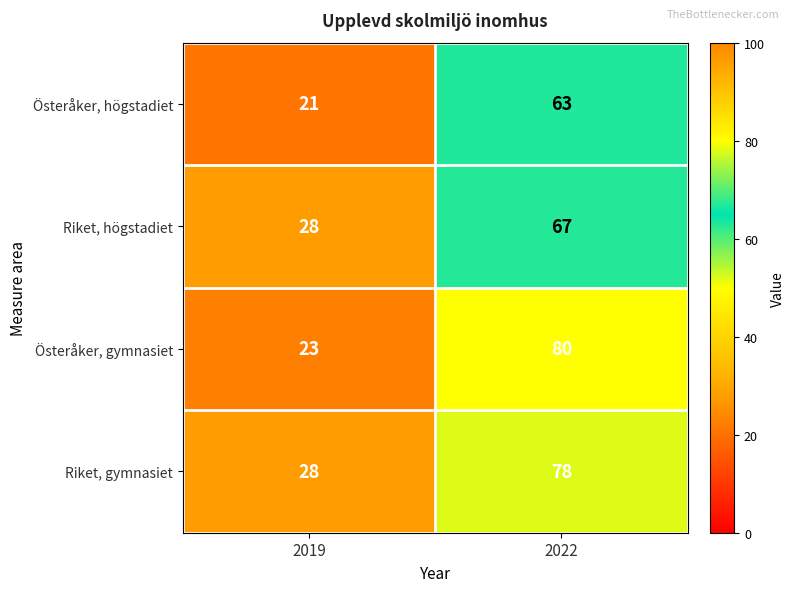

List the series in order of their peak value, lowest first.

Österåker, högstadiet, Riket, högstadiet, Riket, gymnasiet, Österåker, gymnasiet